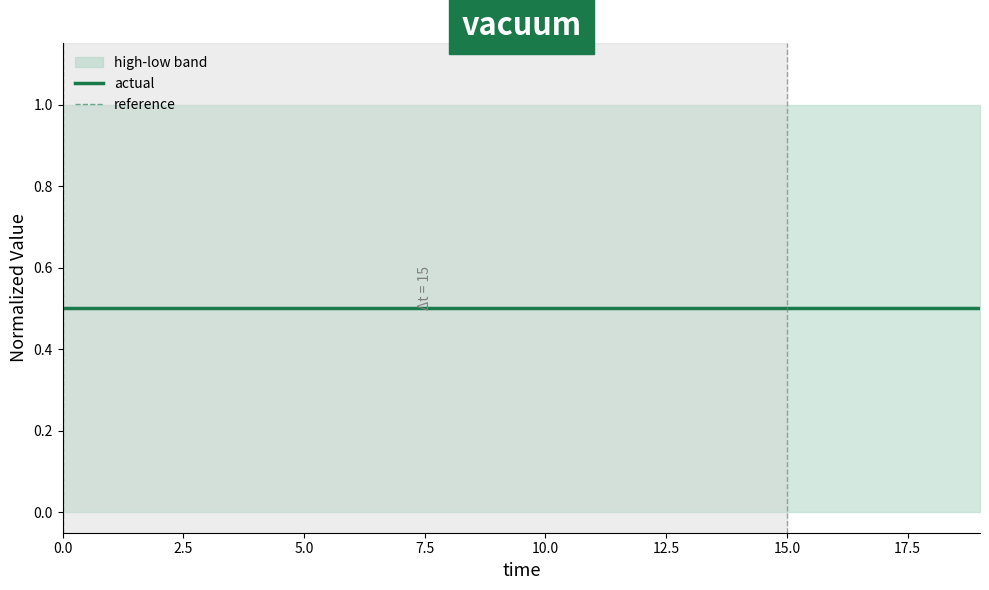

What is the highest value of the reference series?

0.5